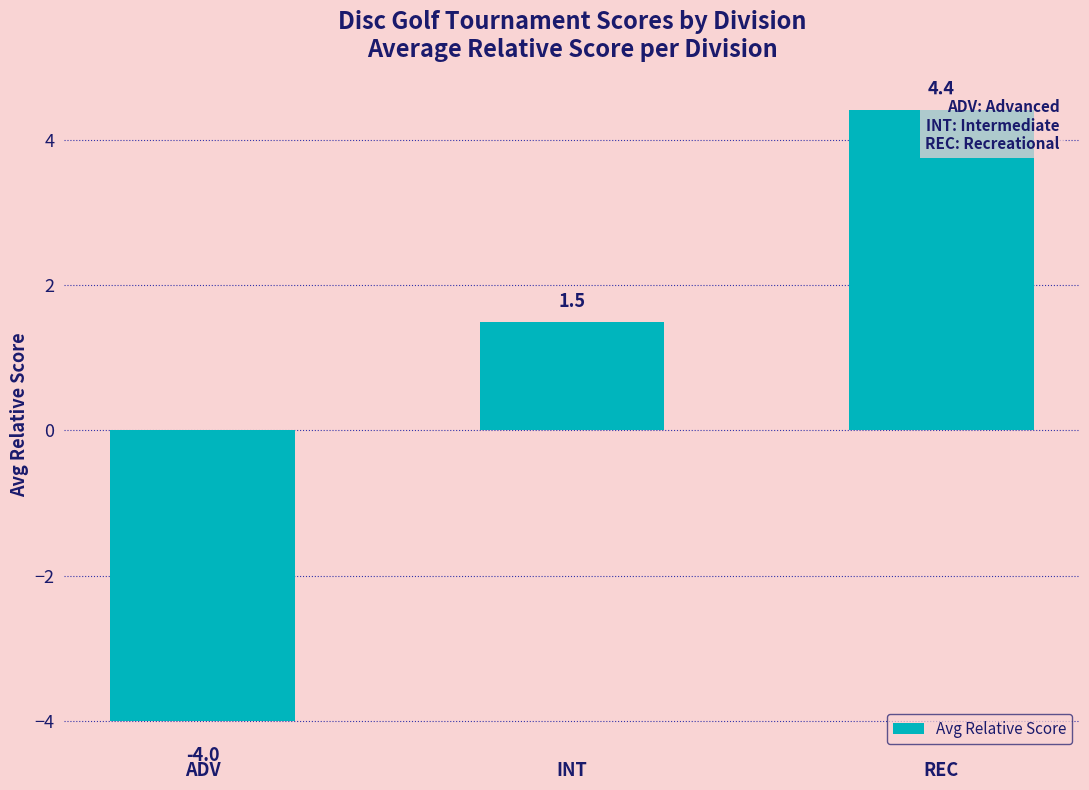

What value does the data have at REC?

4.4